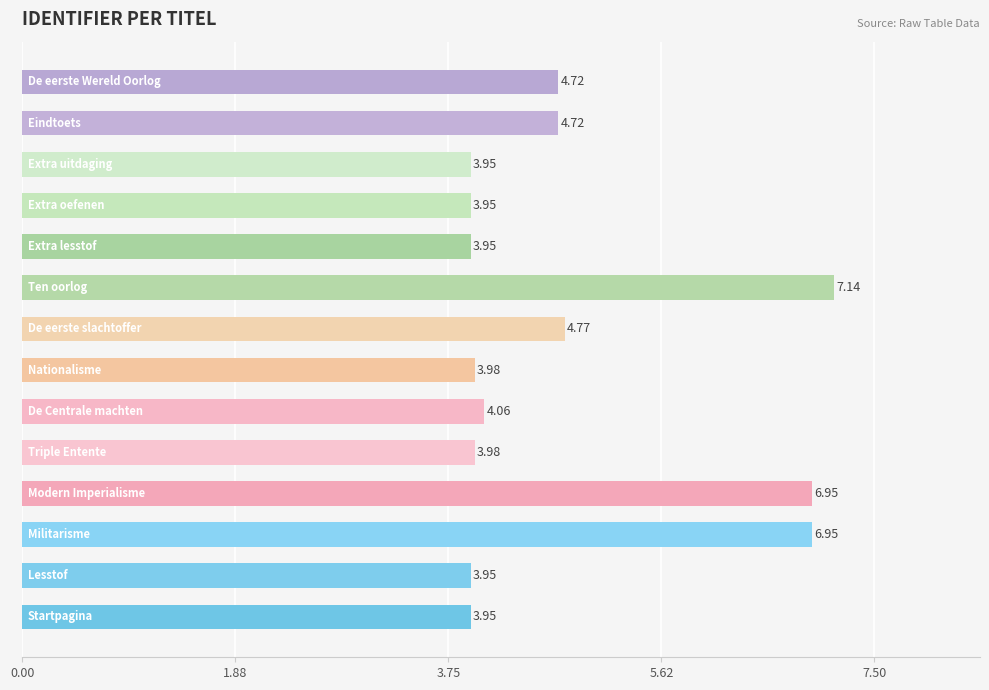

What is the difference between the maximum and minimum values?

3.2